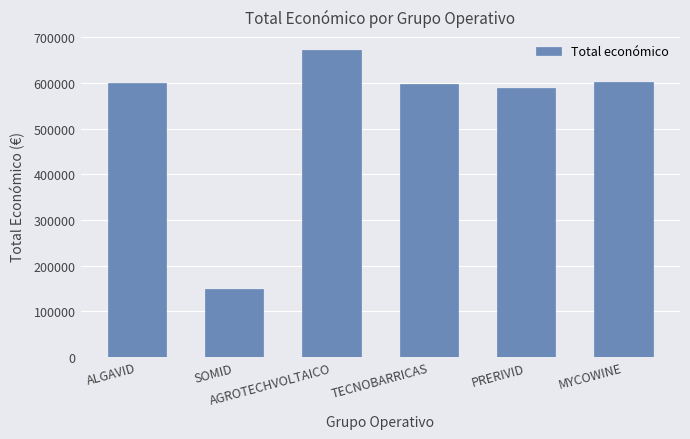

What is the value of the 4th bar from the left?

596384